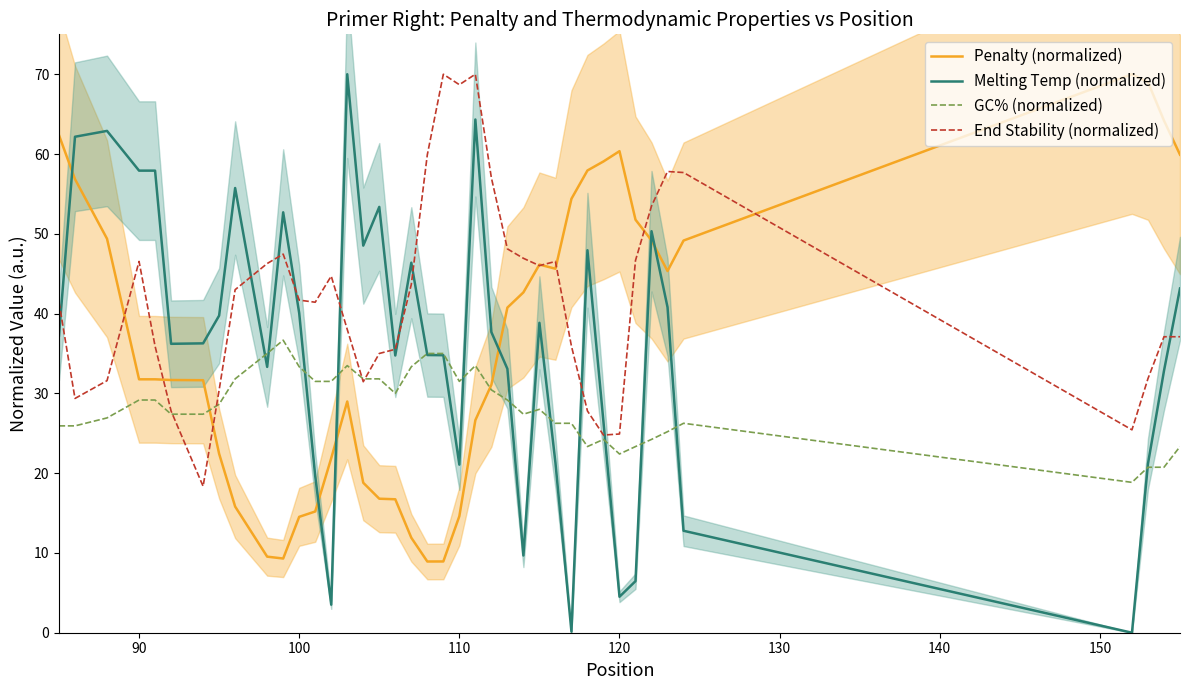

How many lines are shown in the chart?

4